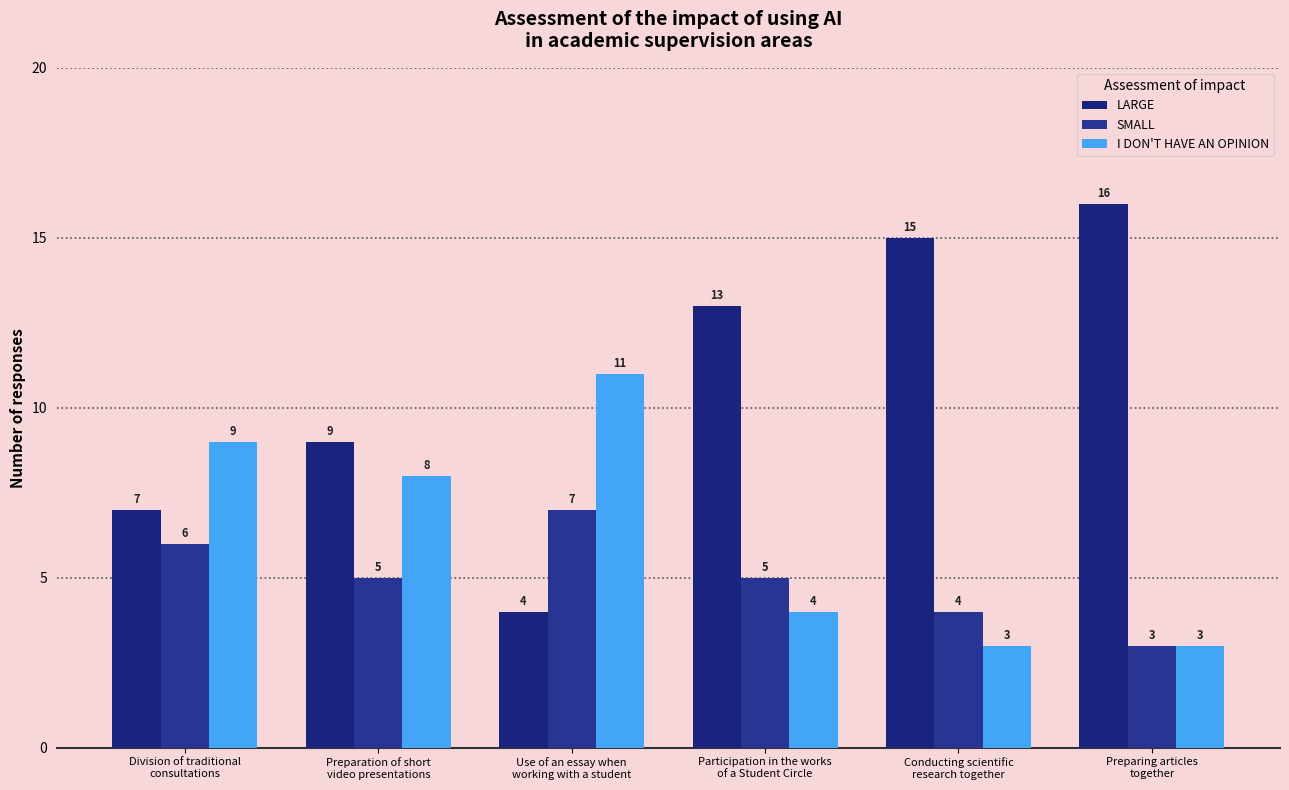

How many bars are there in each group?

3